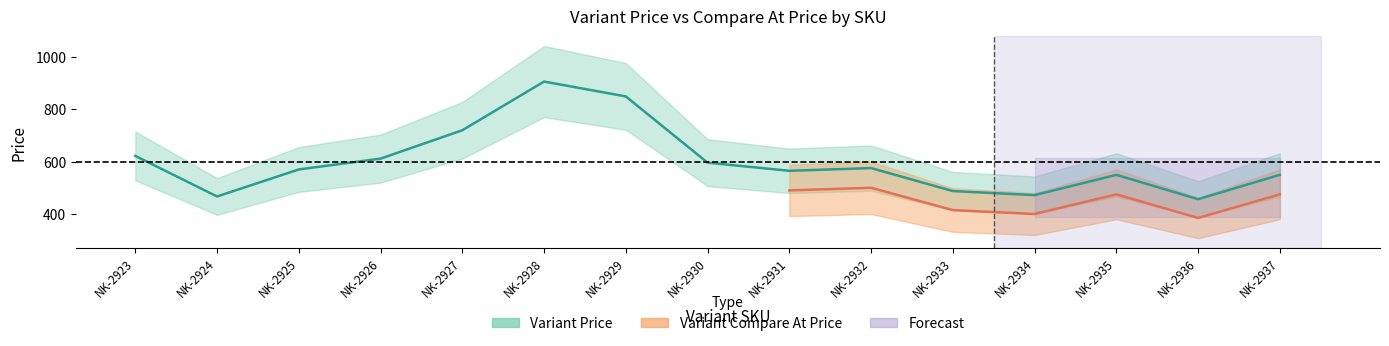

List the labels in order of value, smallest first.

NK-2936, NK-2924, NK-2934, NK-2933, NK-2935, NK-2937, NK-2931, NK-2925, NK-2932, NK-2930, NK-2926, NK-2923, NK-2927, NK-2929, NK-2928